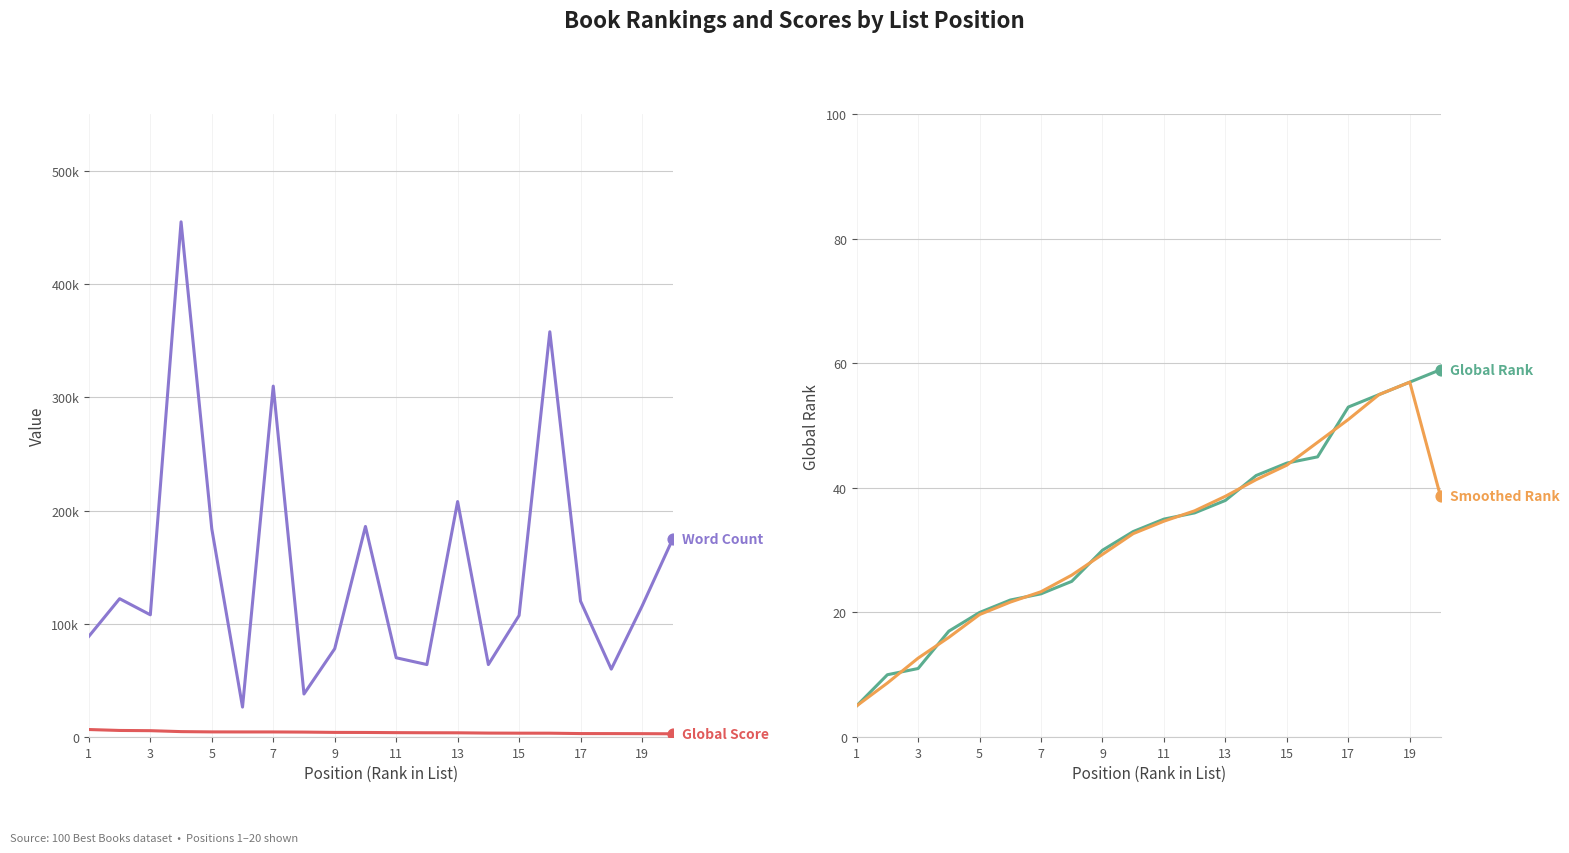

Which series has the largest Y range (max minus min)?

Word Count